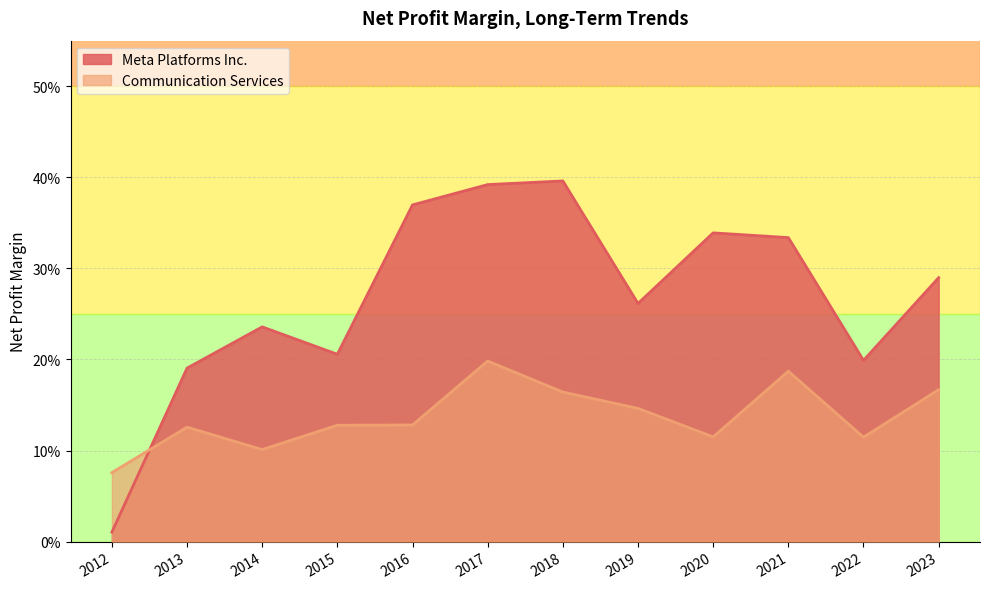

Does the chart have visible grid lines?

Yes